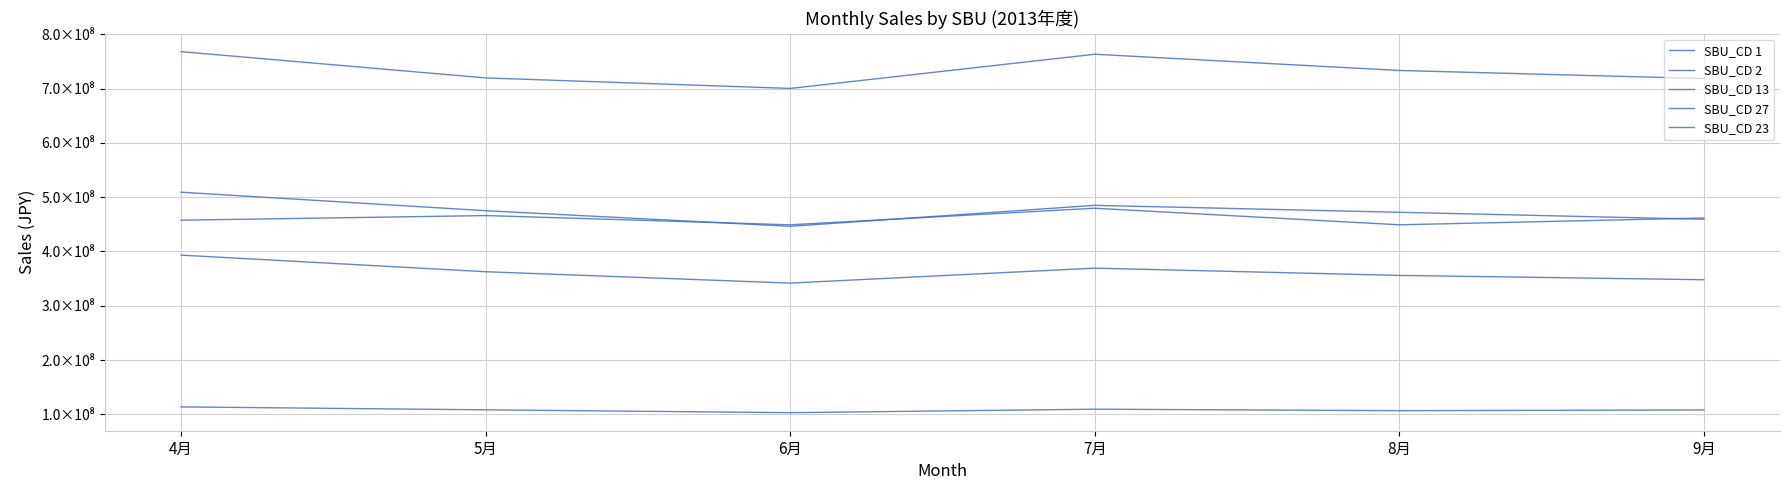

What is the maximum value shown in the chart?

767898841.4